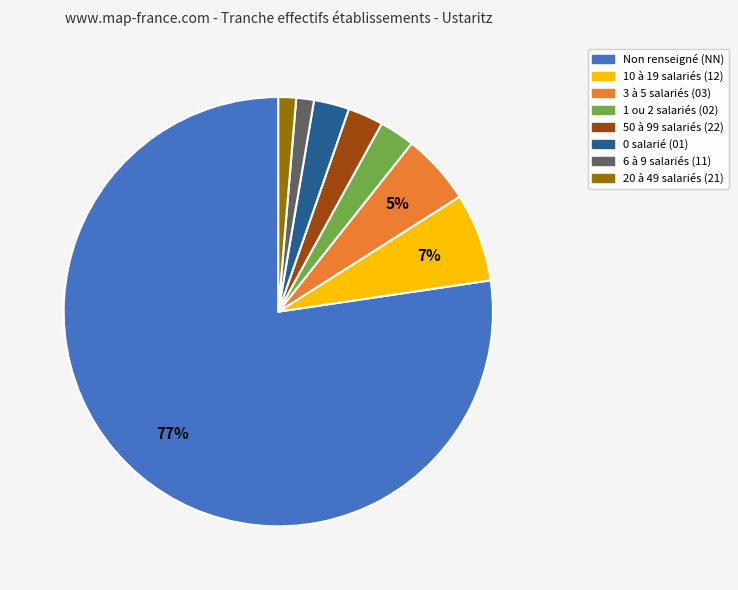

Is there any slice that represents more than half of the pie?

Yes